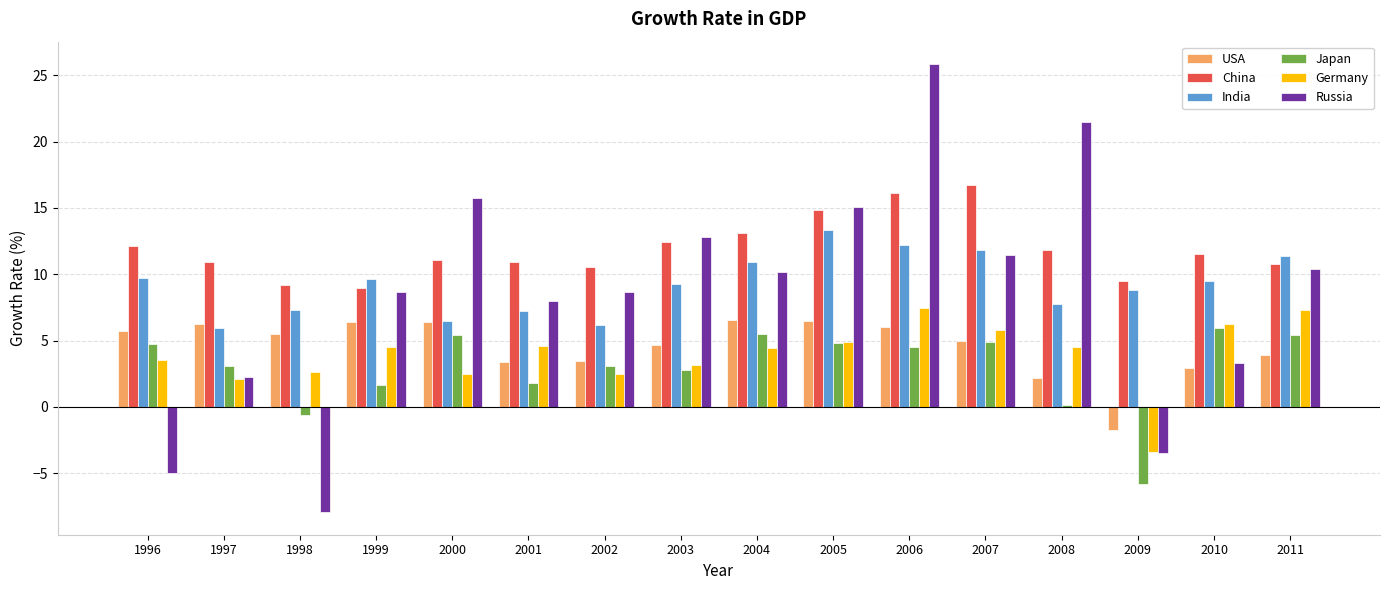

Between 1998 and 1999, which series saw the biggest shift?

Russia